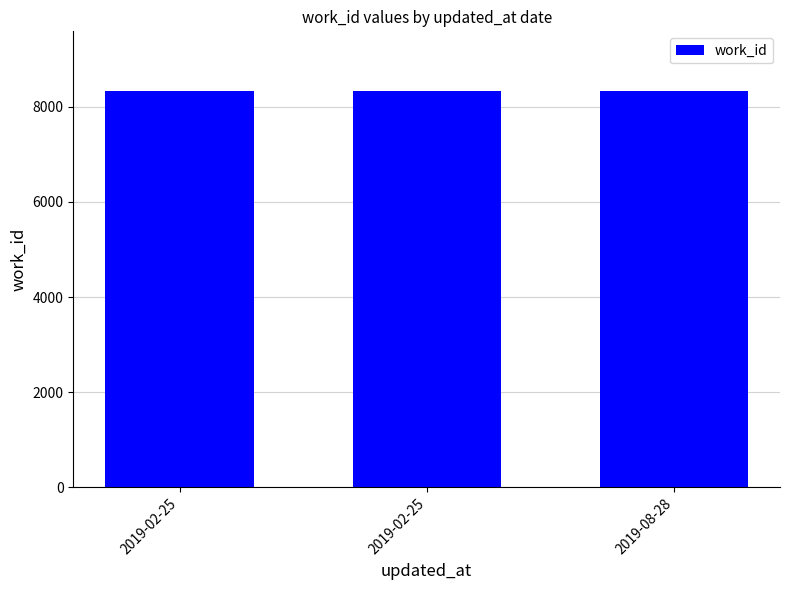

What is the minimum value shown in the chart?

8325